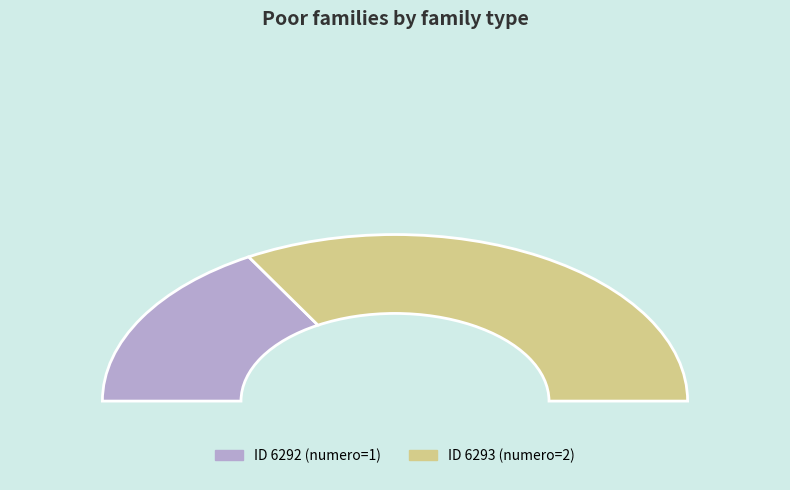

What is the smallest slice in the pie chart?

6292